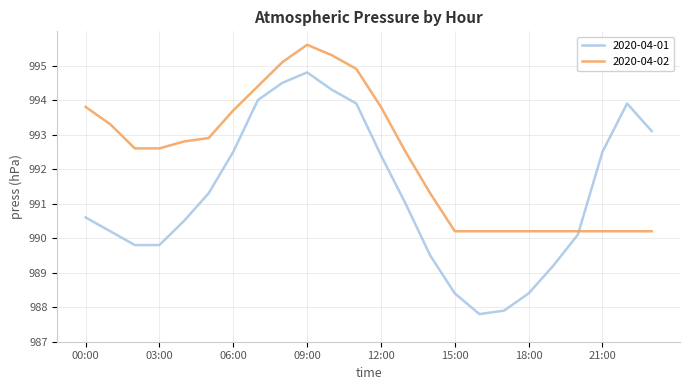

How many intersections are there between 2020-04-01 and 2020-04-02?

1